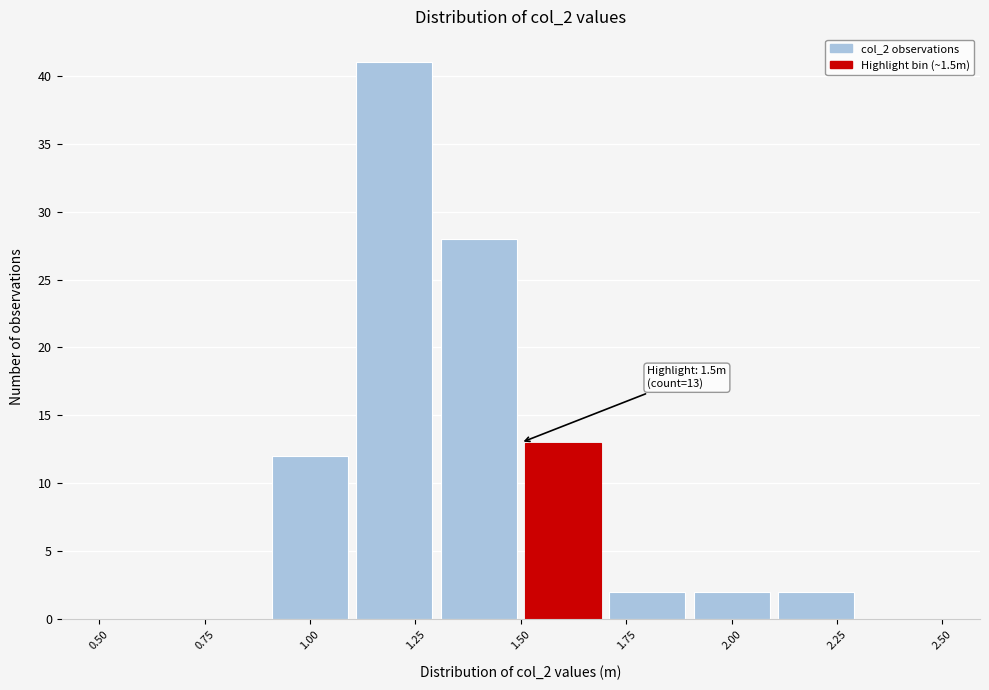

Over which range of the x-axis is the bar tallest?

1.1 to 1.3